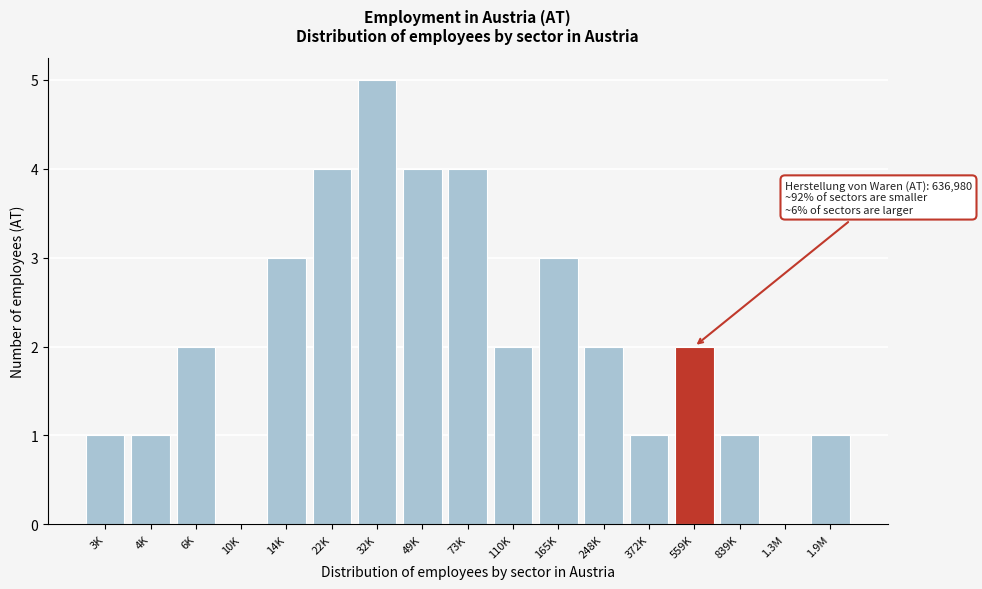

Reading right to left, what are all the values shown in this chart?

1.9M=1	1.3M=0	839K=1	559K=2	372K=1	248K=2	165K=3	110K=2	73K=4	49K=4	32K=5	22K=4	14K=3	10K=0	6K=2	4K=1	3K=1